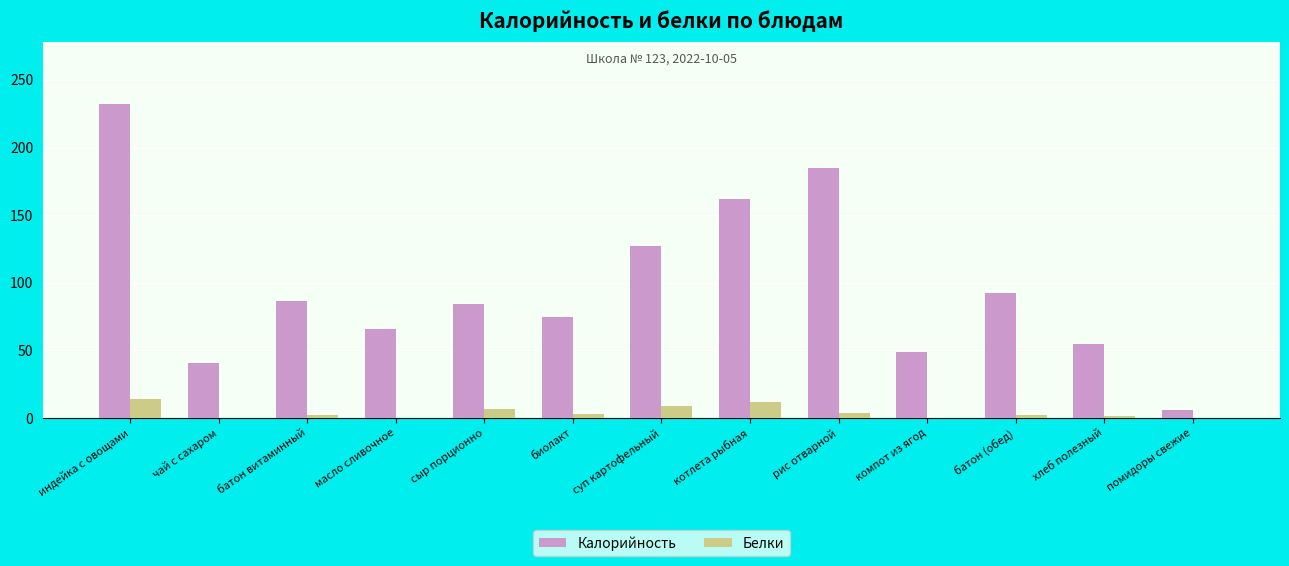

At which category is the sum across all series the highest?

индейка с овощами